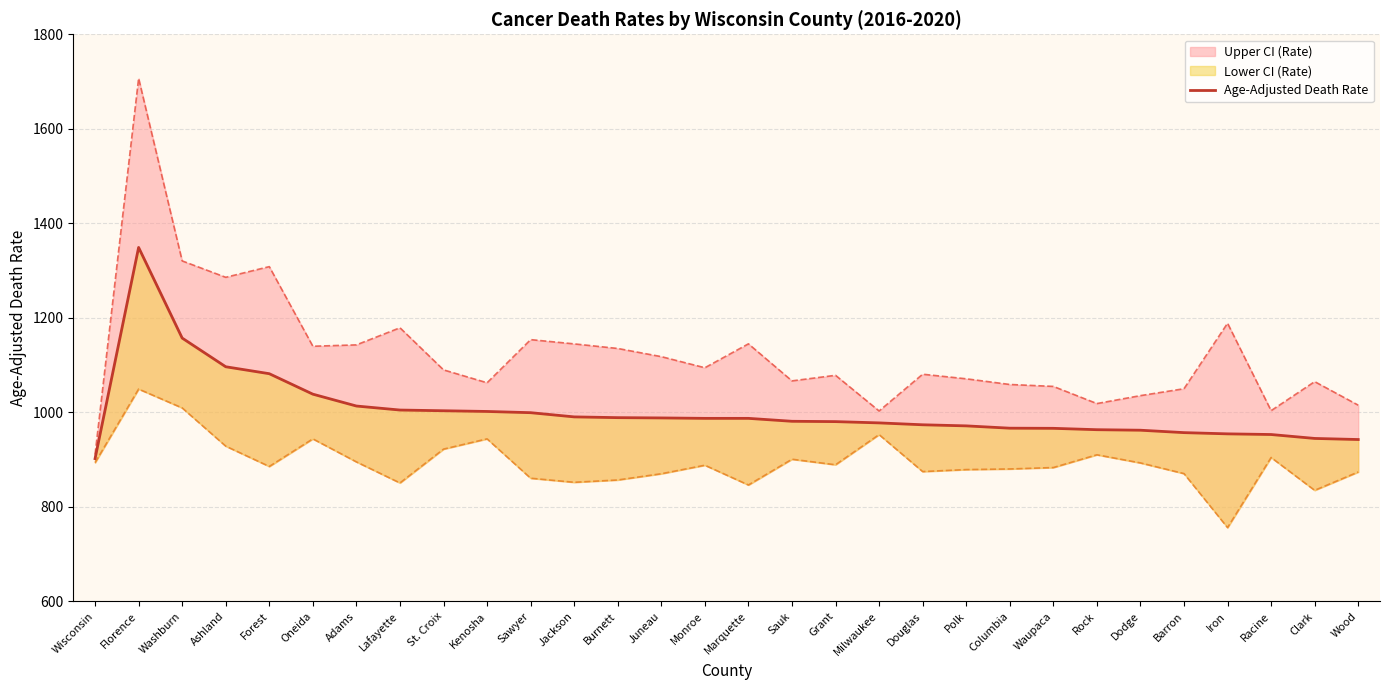

Is this an area chart (filled region under the line)?

No